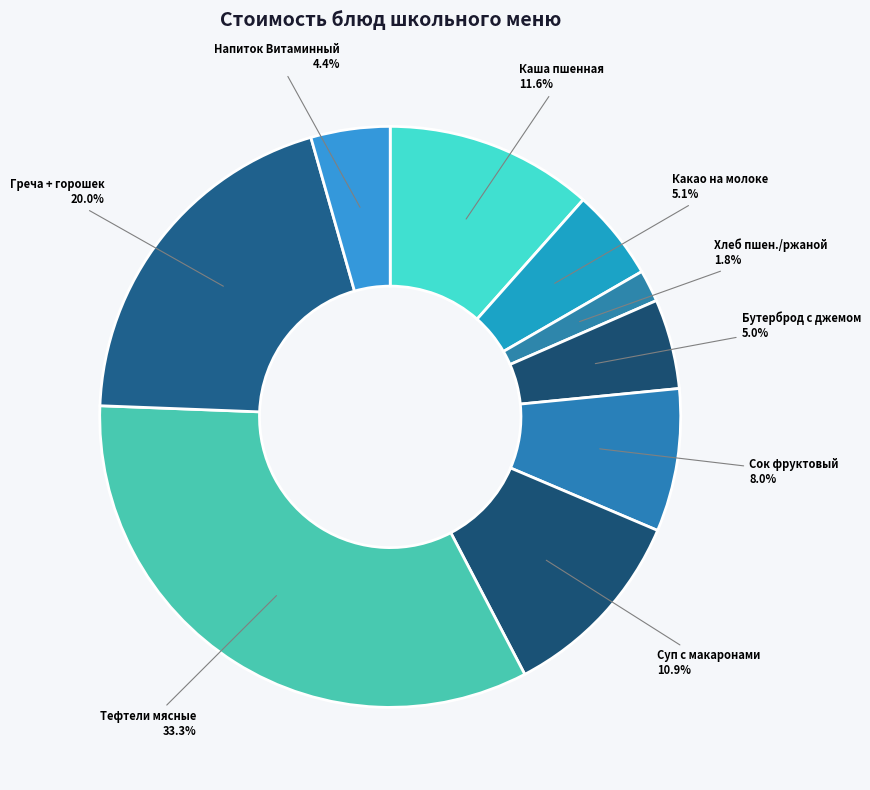

What is the largest slice in the pie chart?

Тефтели мясные